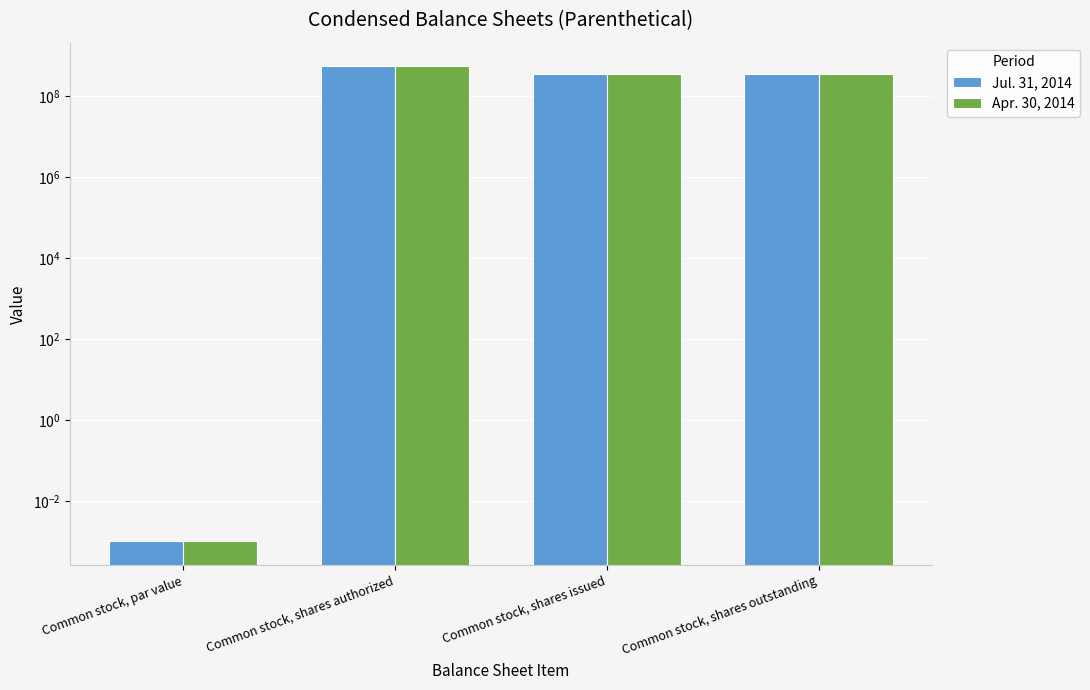

Reading right to left, what are all the values shown in this chart?

Jul. 31, 2014: 350515800.0	350515800.0	550000000.0	0.0
Apr. 30, 2014: 350515800.0	350515800.0	550000000.0	0.0